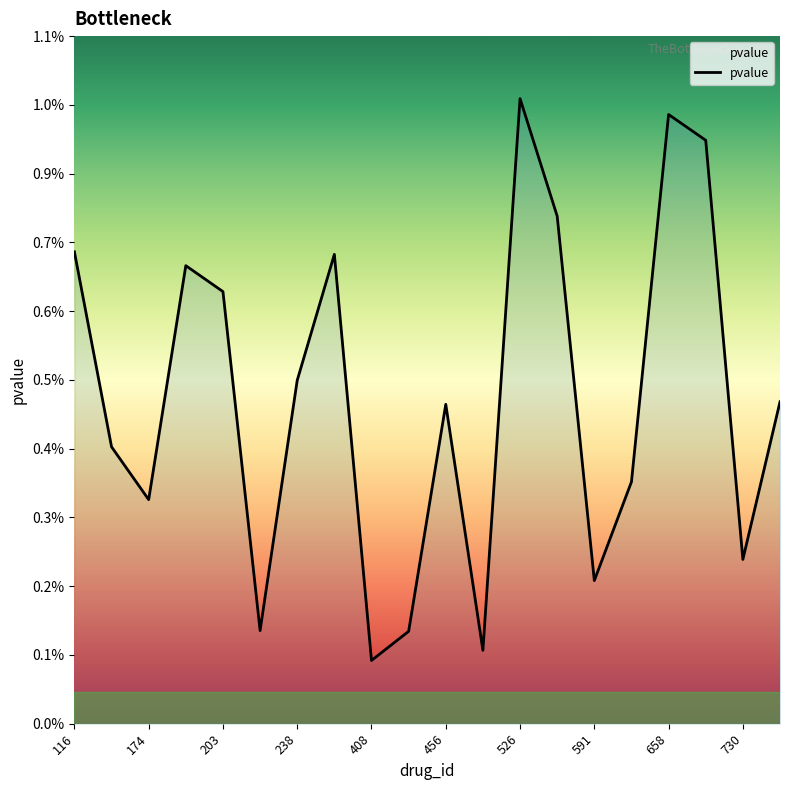

Is it true that the value at 730 is 0.0?

False